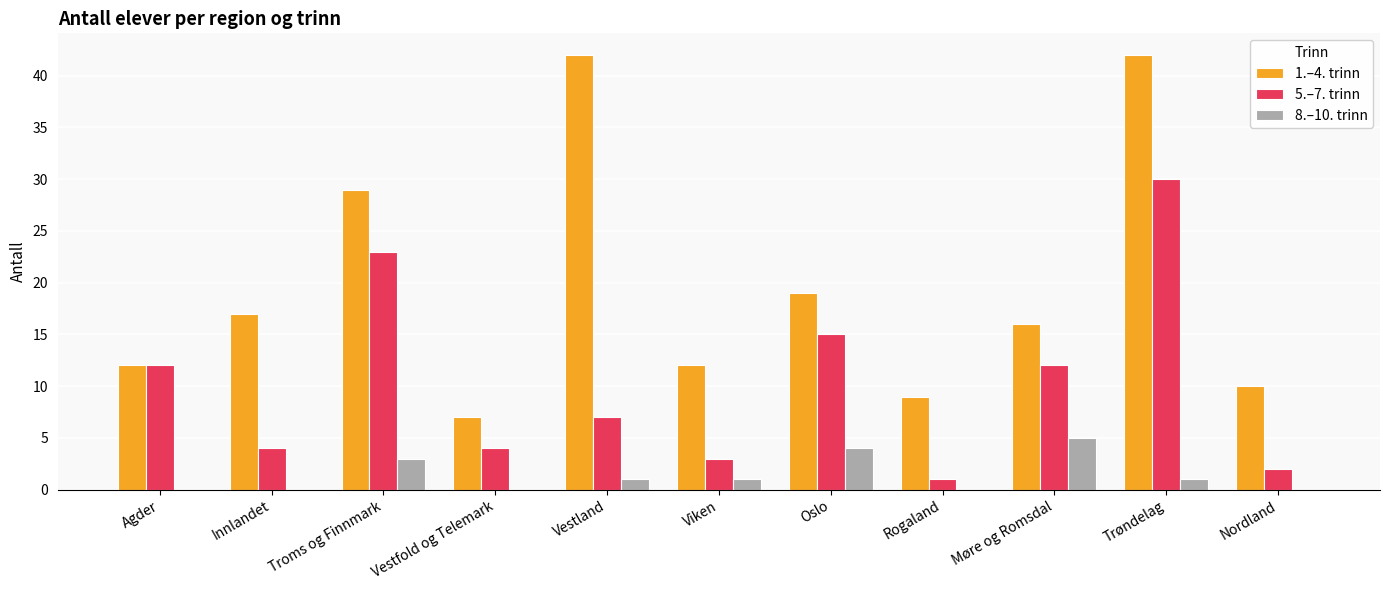

Does the chart contain stacked bars?

No